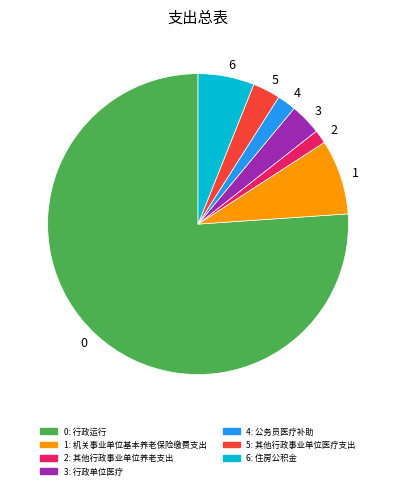

Does 0 account for over 50% of the chart?

Yes